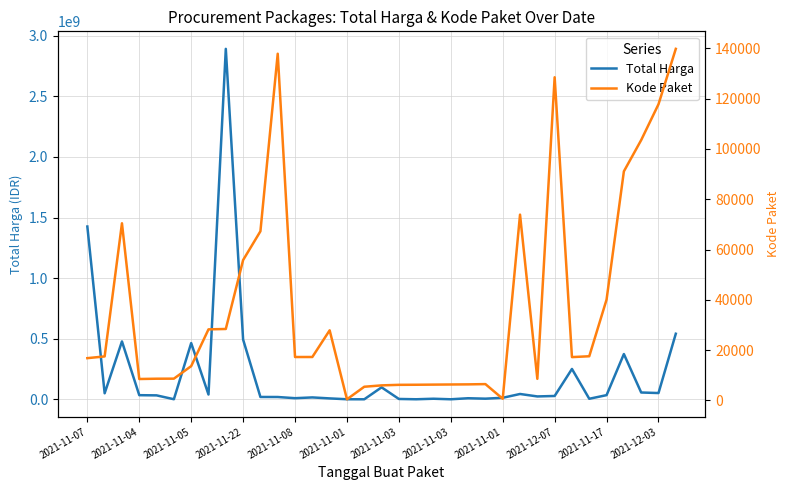

What is the value of the Kode Paket point at the 26th from the left?

73894